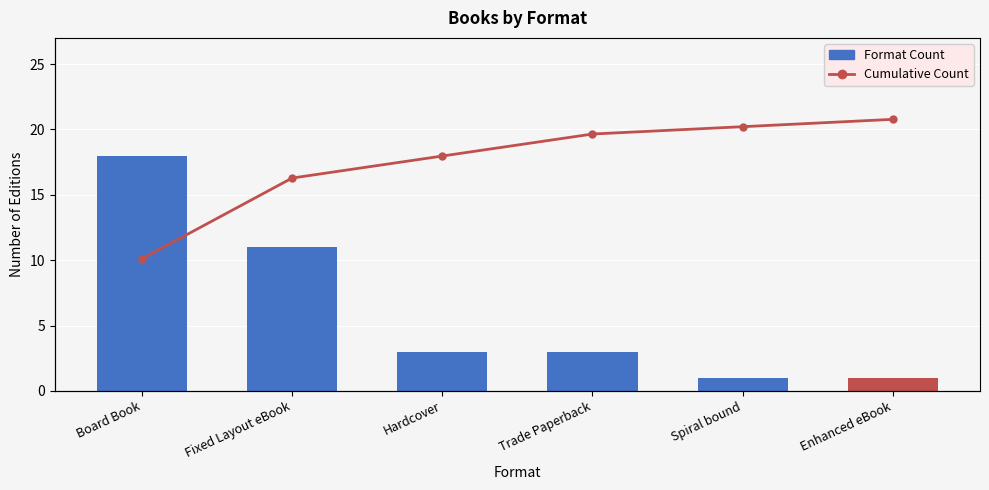

Which series has the largest range (max minus min)?

Cumulative Count